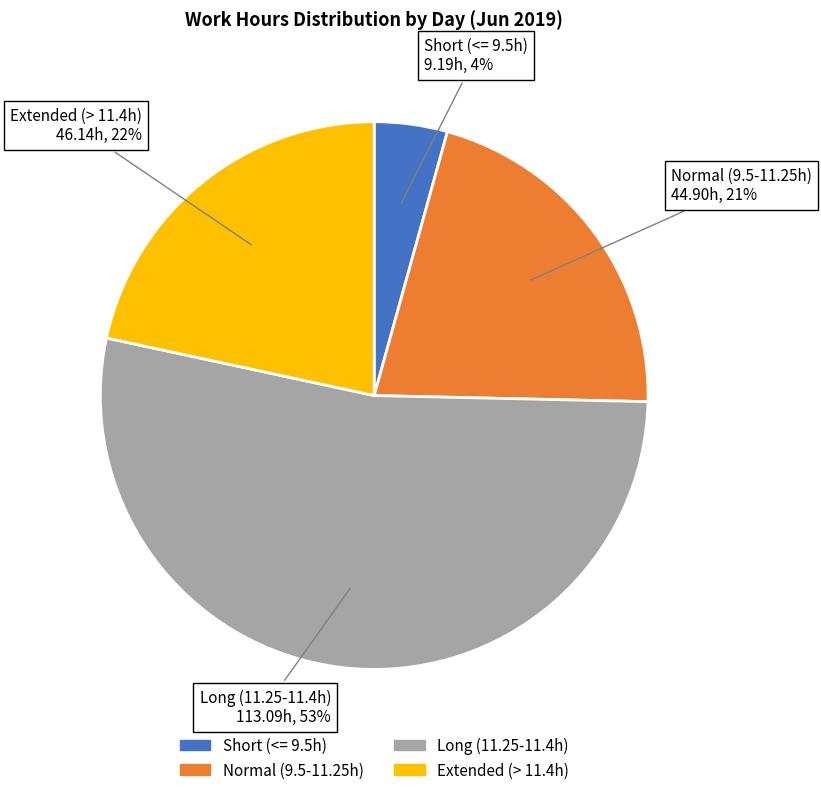

Is there a majority slice in this chart?

Yes